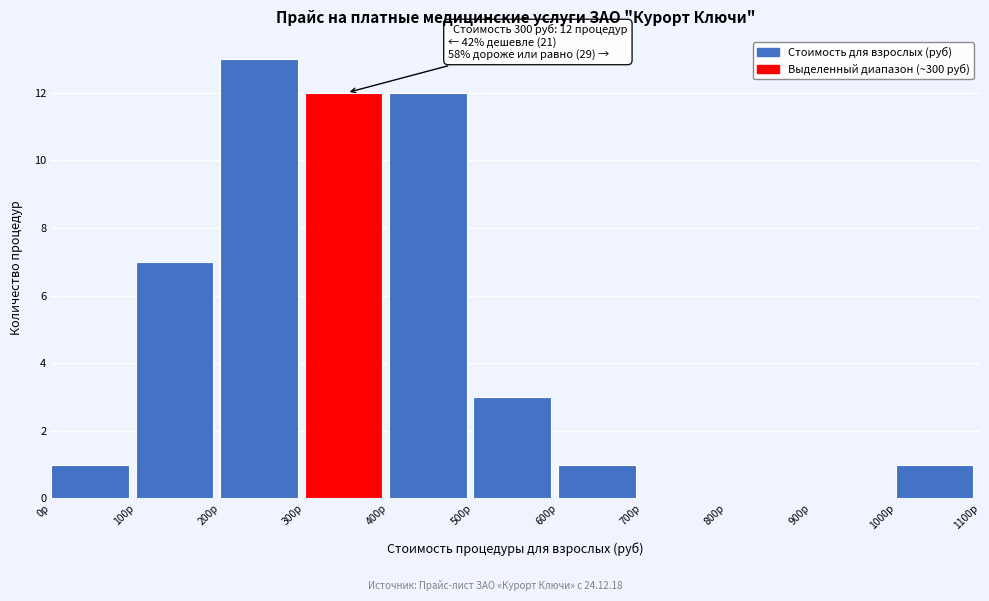

Over which range of the x-axis is the bar tallest?

200 to 300